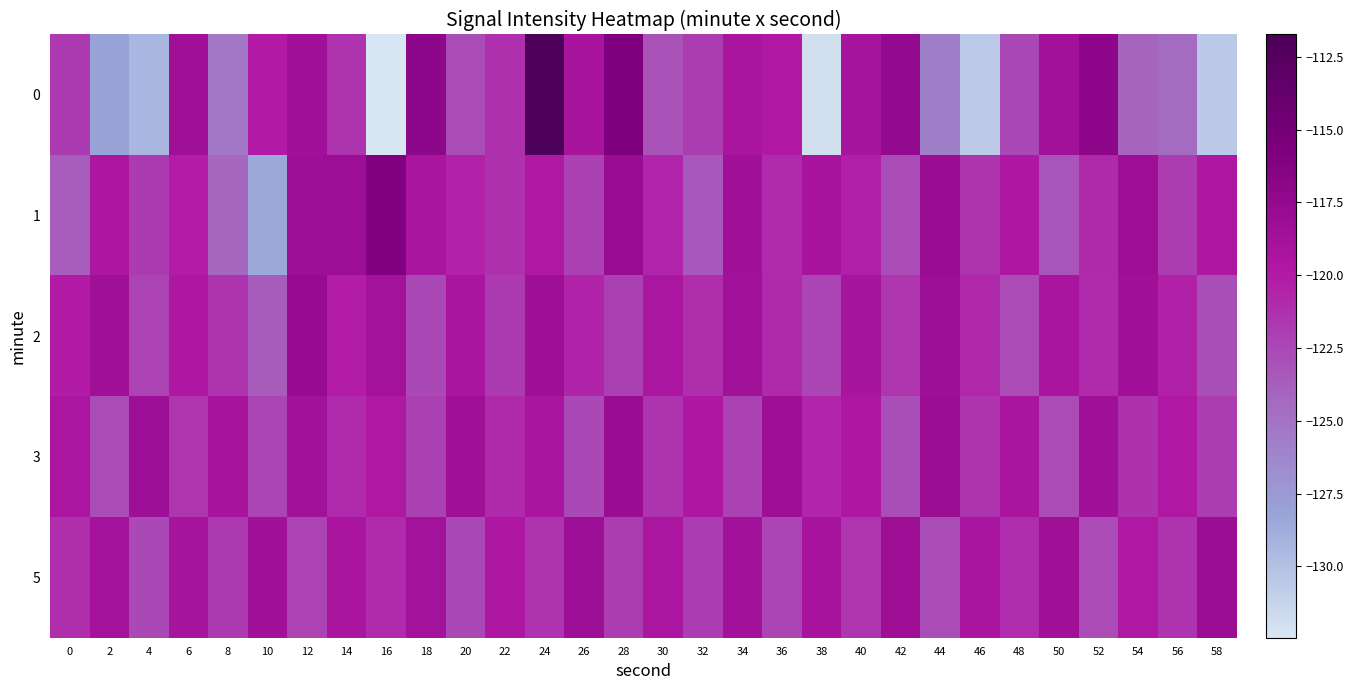

At which category is the sum across all series the highest?

24